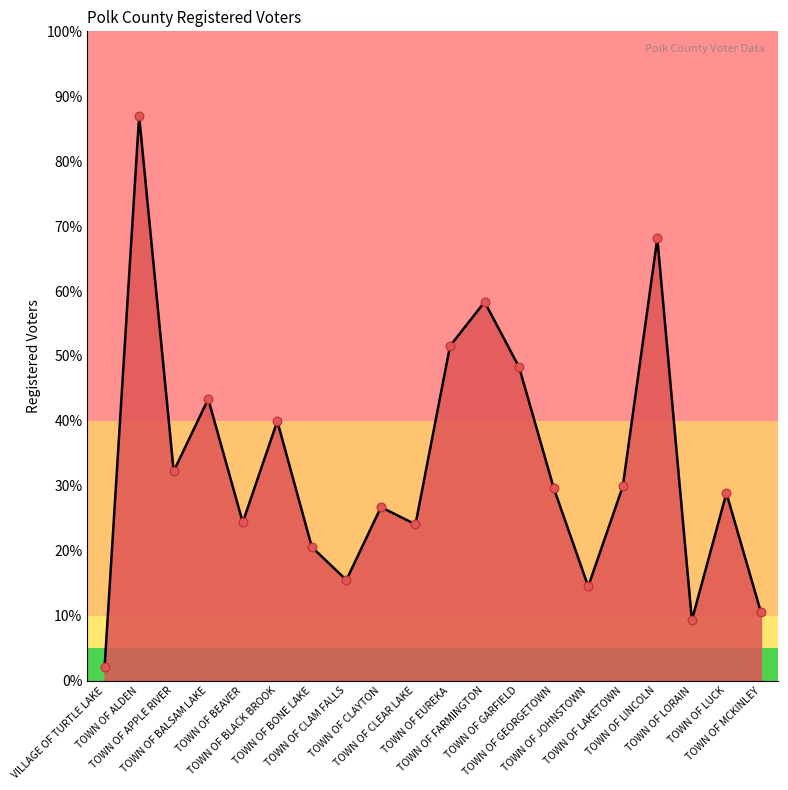

What is the change in value from TOWN OF EUREKA to TOWN OF MCKINLEY?

-914